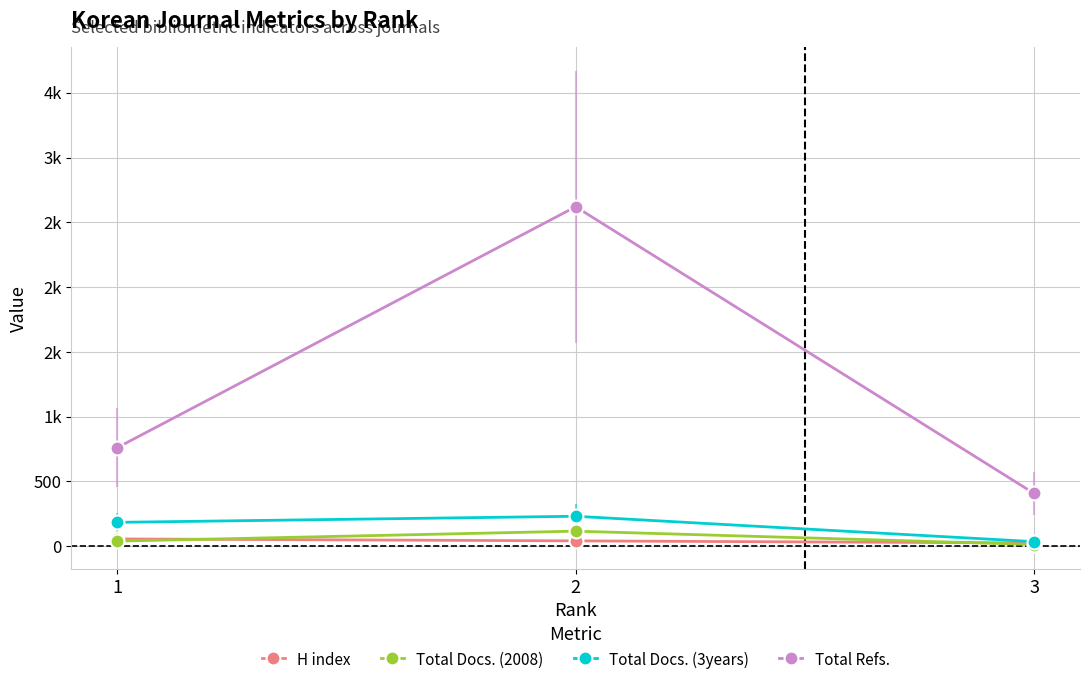

What is the sum of the Total Docs. (2008) values at 1 and 3?

52